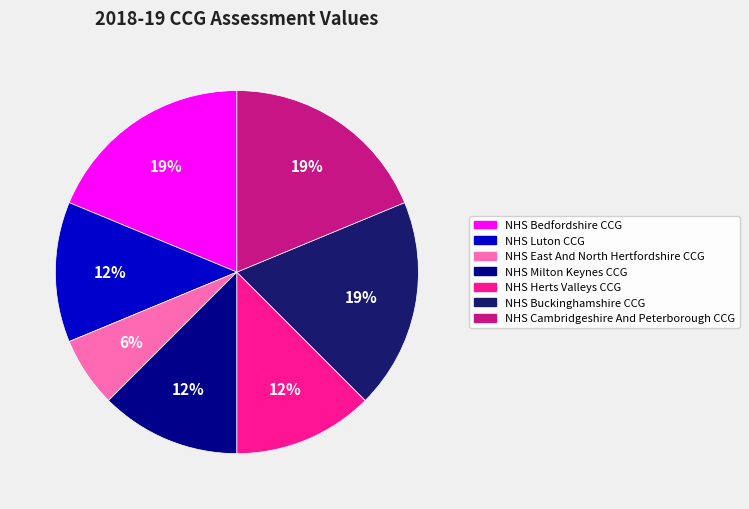

The NHS Bedfordshire CCG slice represents 32% of the pie. True or false?

False